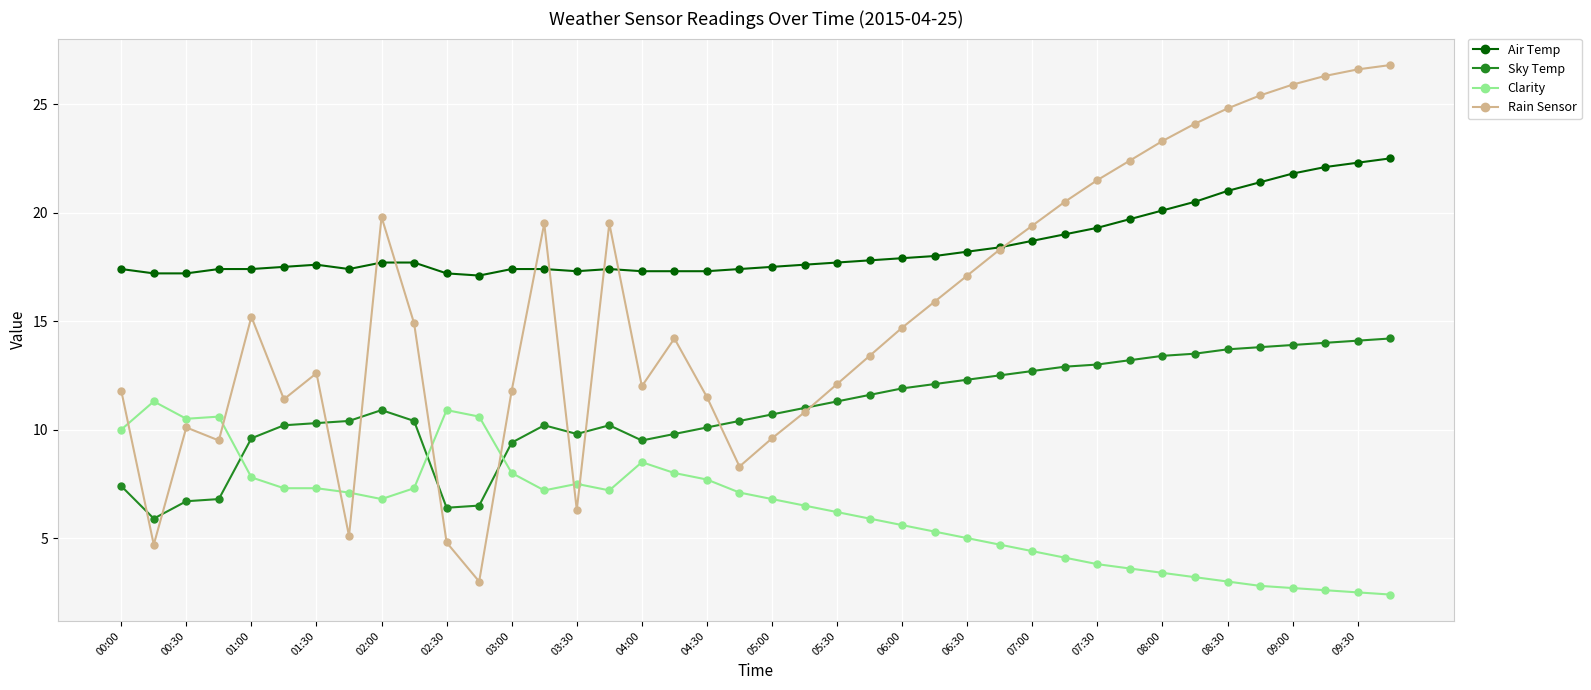

What is the smallest value displayed?

2.4